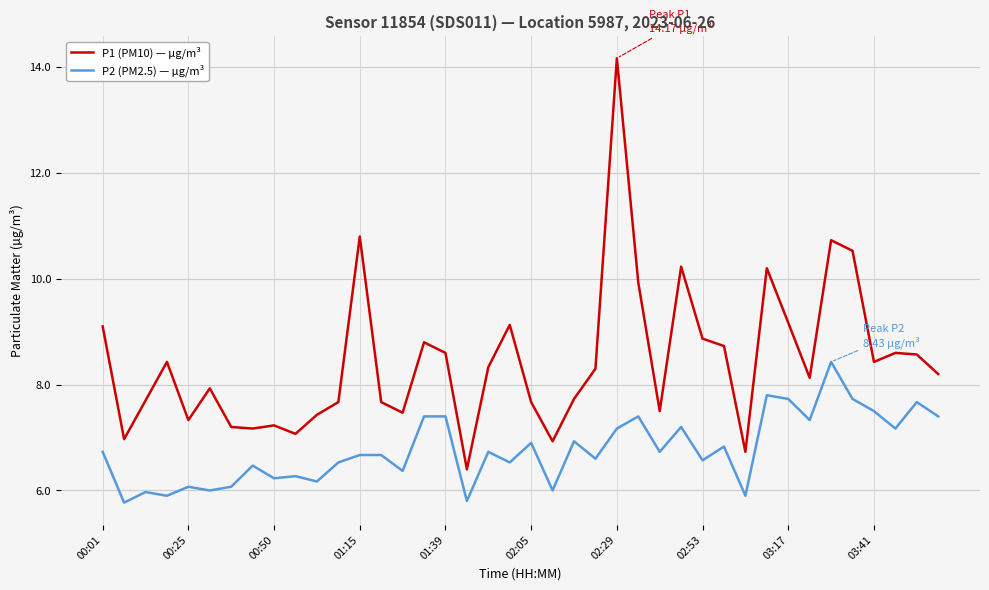

Which series has the largest range (max minus min)?

P1 (PM10) — µg/m³